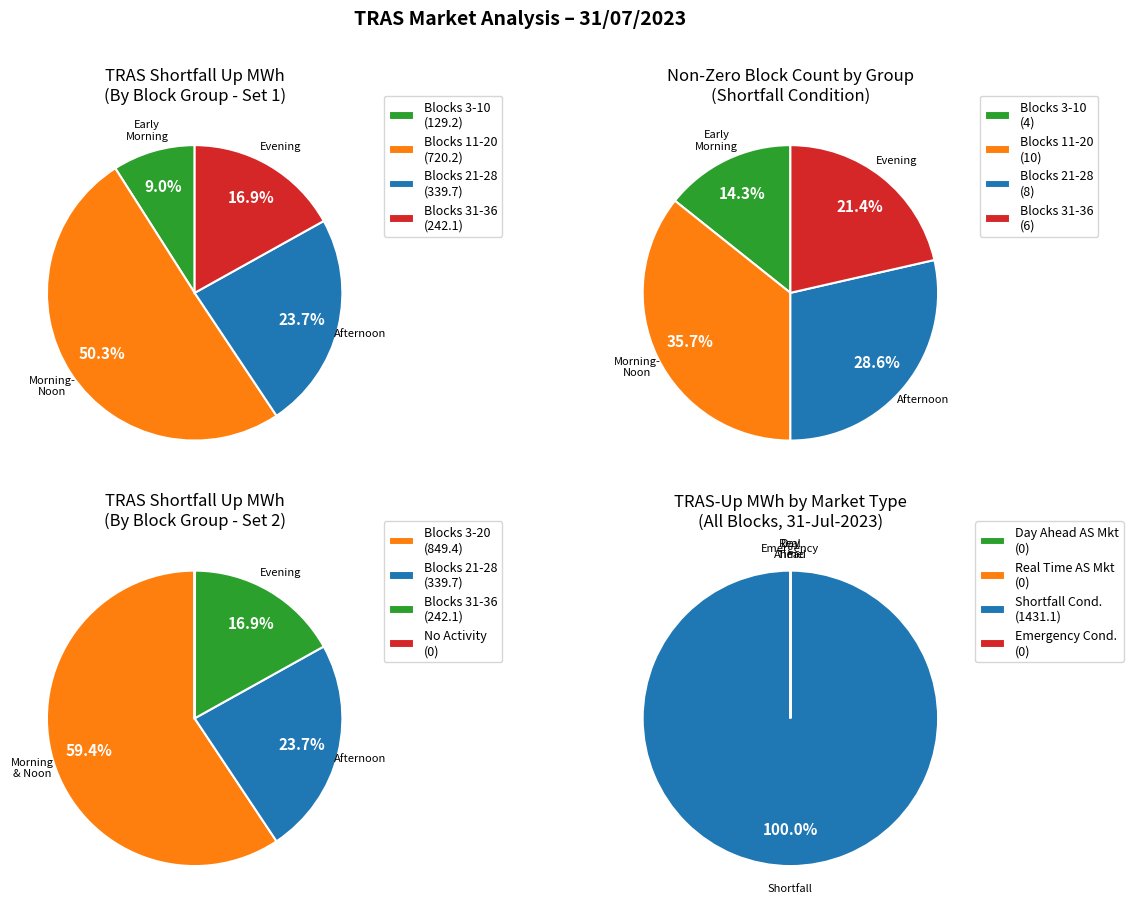

How many slices are in this pie chart?

4